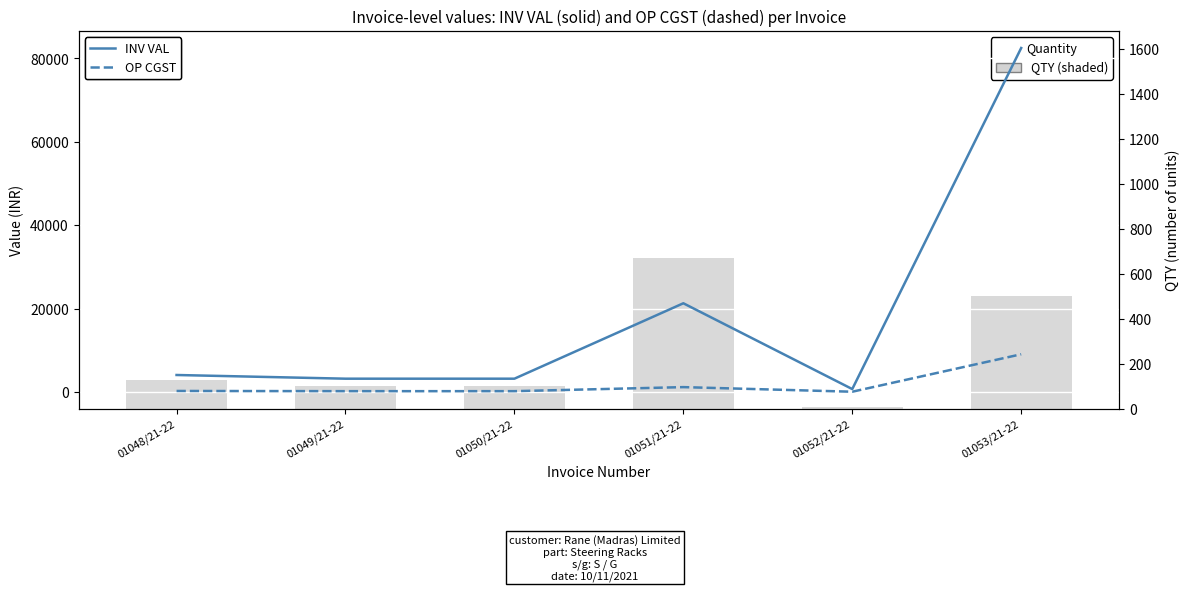

How many distinct data groups are displayed?

3